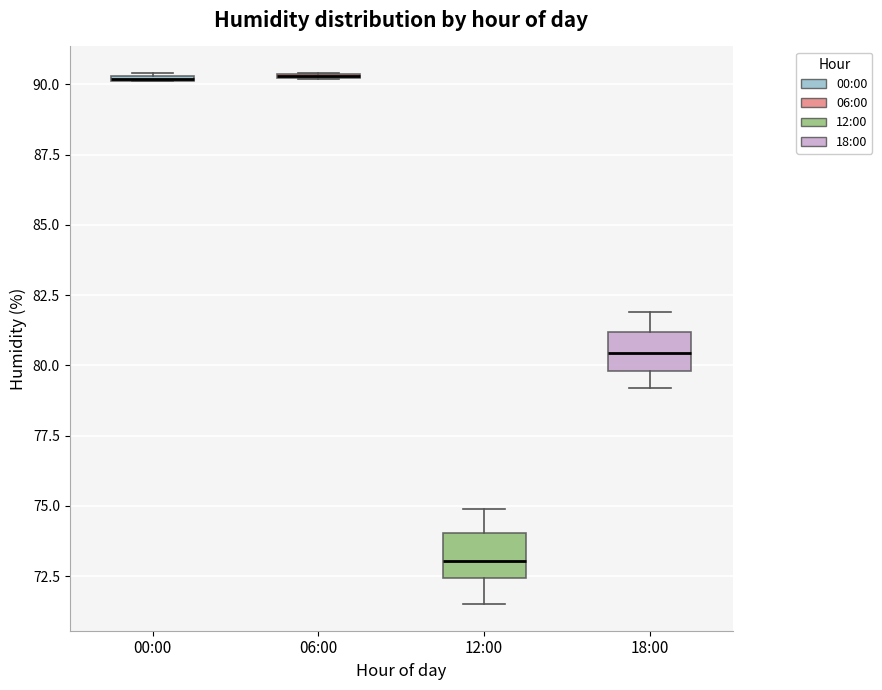

Where does the median line of the box for 18:00 sit on the y-axis? The values are not printed on the chart, so give them approximately, as read against the axis.

80.5